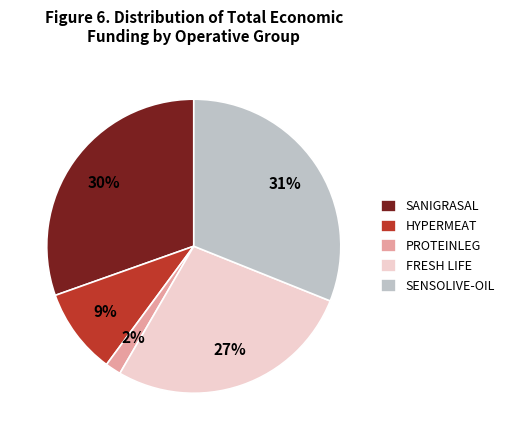

Combined, do SENSOLIVE-OIL and HYPERMEAT account for over 50%?

No